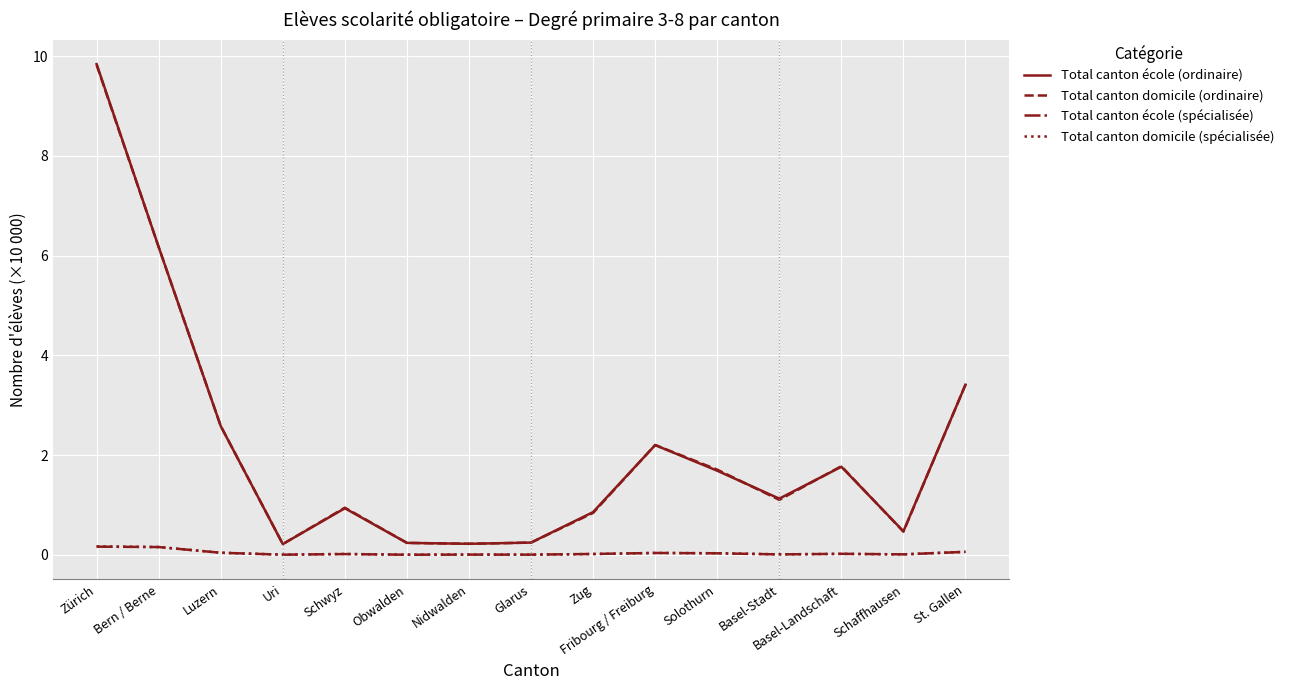

What is the highest value of the Total canton école (ordinaire) series?

9.8